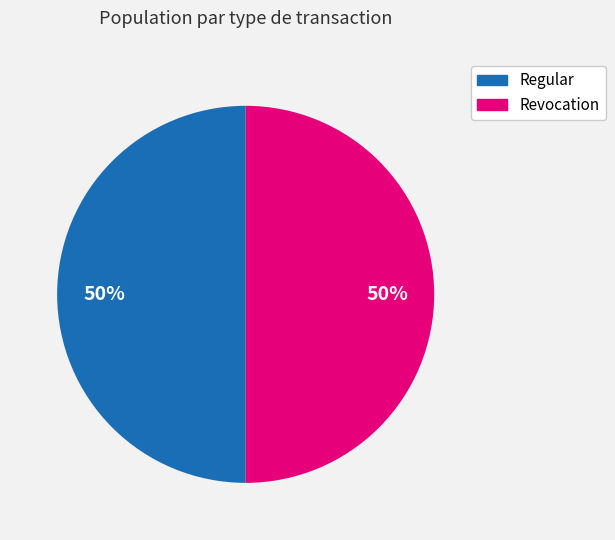

To the nearest percent, what is the difference between the Regular and Revocation slice percentages?

0%